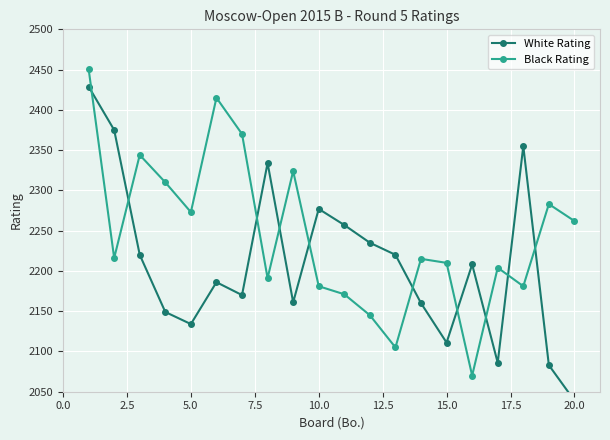

True or false: White Rating has more than 0 points higher than both neighbors.

True